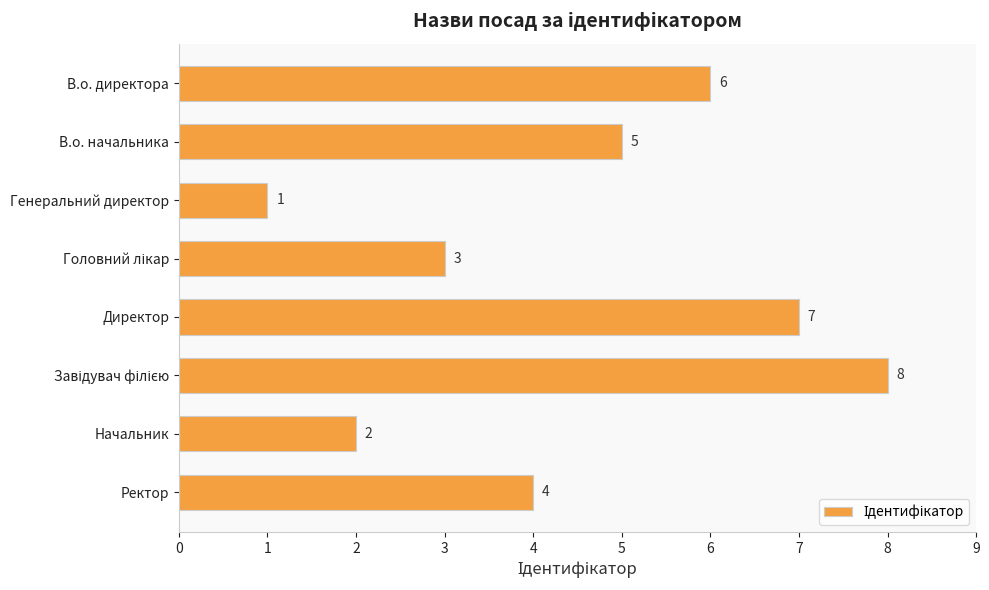

What is the greatest value displayed?

8